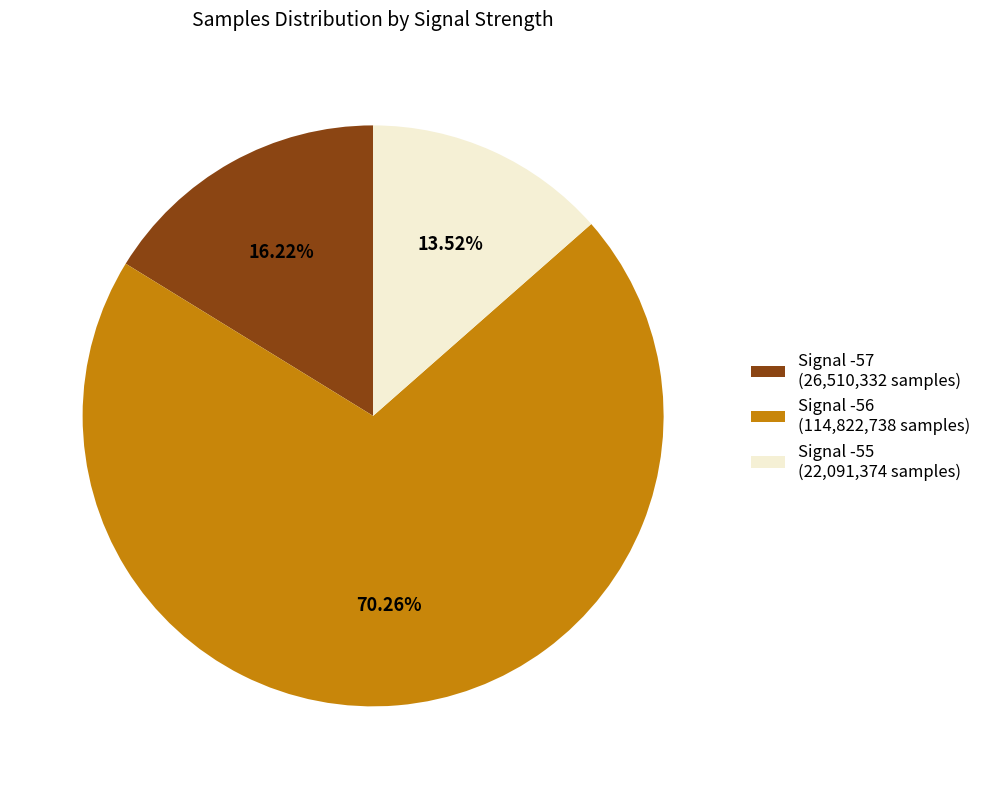

Approximately how many times larger is the value at Signal -55 (22,091,374 samples) compared to Signal -57 (26,510,332 samples)?

0.8